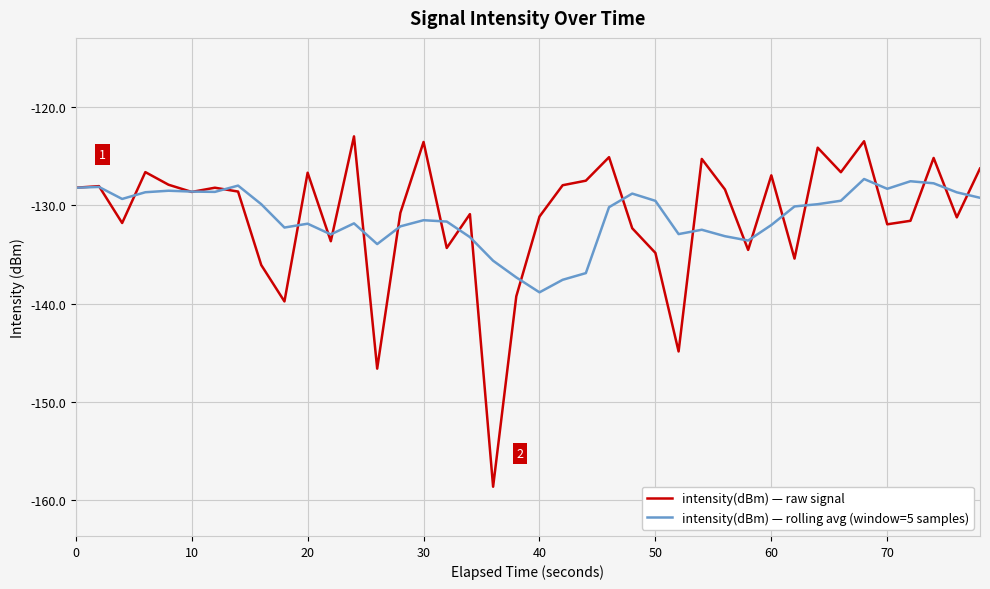

Rank the series by their maximum value, from highest to lowest.

intensity(dBm) — raw signal, intensity(dBm) — rolling avg (window=5 samples)